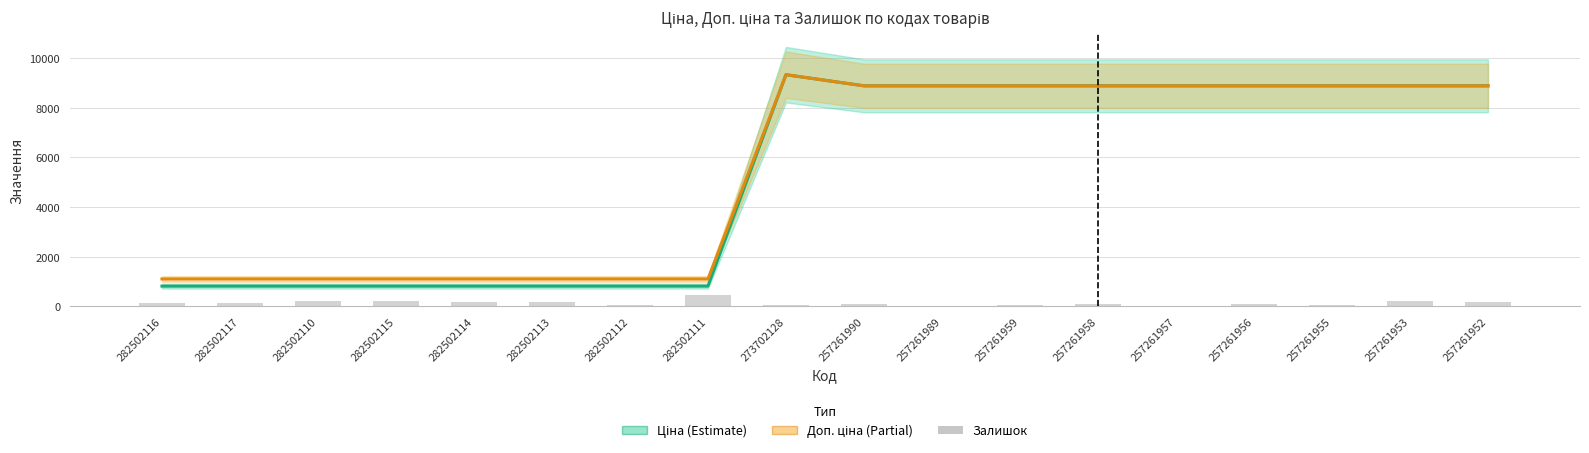

What are all the series names shown in the legend?

Ціна, Доп. ціна, Залишок